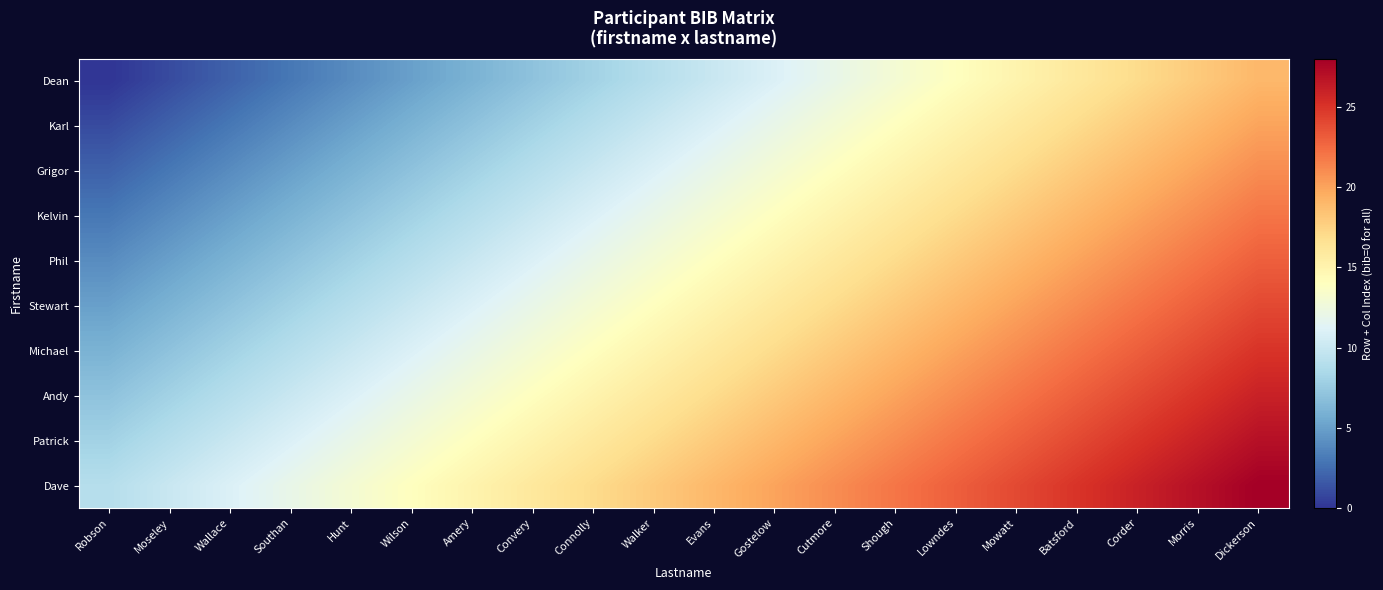

Reading left to right, what are all the values shown in this chart?

Dean: Robson=0	Moseley=1	Wallace=2	Southan=3	Hunt=4	Wilson=5	Amery=6	Convery=7	Connolly=8	Walker=9	Evans=10	Gostelow=11	Cutmore=12	Shough=13	Lowndes=14	Mowatt=15	Batsford=16	Corder=17	Morris=18	Dickerson=19
Karl: Robson=1	Moseley=2	Wallace=3	Southan=4	Hunt=5	Wilson=6	Amery=7	Convery=8	Connolly=9	Walker=10	Evans=11	Gostelow=12	Cutmore=13	Shough=14	Lowndes=15	Mowatt=16	Batsford=17	Corder=18	Morris=19	Dickerson=20
Grigor: Robson=2	Moseley=3	Wallace=4	Southan=5	Hunt=6	Wilson=7	Amery=8	Convery=9	Connolly=10	Walker=11	Evans=12	Gostelow=13	Cutmore=14	Shough=15	Lowndes=16	Mowatt=17	Batsford=18	Corder=19	Morris=20	Dickerson=21
Kelvin: Robson=3	Moseley=4	Wallace=5	Southan=6	Hunt=7	Wilson=8	Amery=9	Convery=10	Connolly=11	Walker=12	Evans=13	Gostelow=14	Cutmore=15	Shough=16	Lowndes=17	Mowatt=18	Batsford=19	Corder=20	Morris=21	Dickerson=22
Phil: Robson=4	Moseley=5	Wallace=6	Southan=7	Hunt=8	Wilson=9	Amery=10	Convery=11	Connolly=12	Walker=13	Evans=14	Gostelow=15	Cutmore=16	Shough=17	Lowndes=18	Mowatt=19	Batsford=20	Corder=21	Morris=22	Dickerson=23
Stewart: Robson=5	Moseley=6	Wallace=7	Southan=8	Hunt=9	Wilson=10	Amery=11	Convery=12	Connolly=13	Walker=14	Evans=15	Gostelow=16	Cutmore=17	Shough=18	Lowndes=19	Mowatt=20	Batsford=21	Corder=22	Morris=23	Dickerson=24
Michael: Robson=6	Moseley=7	Wallace=8	Southan=9	Hunt=10	Wilson=11	Amery=12	Convery=13	Connolly=14	Walker=15	Evans=16	Gostelow=17	Cutmore=18	Shough=19	Lowndes=20	Mowatt=21	Batsford=22	Corder=23	Morris=24	Dickerson=25
Andy: Robson=7	Moseley=8	Wallace=9	Southan=10	Hunt=11	Wilson=12	Amery=13	Convery=14	Connolly=15	Walker=16	Evans=17	Gostelow=18	Cutmore=19	Shough=20	Lowndes=21	Mowatt=22	Batsford=23	Corder=24	Morris=25	Dickerson=26
Patrick: Robson=8	Moseley=9	Wallace=10	Southan=11	Hunt=12	Wilson=13	Amery=14	Convery=15	Connolly=16	Walker=17	Evans=18	Gostelow=19	Cutmore=20	Shough=21	Lowndes=22	Mowatt=23	Batsford=24	Corder=25	Morris=26	Dickerson=27
Dave: Robson=9	Moseley=10	Wallace=11	Southan=12	Hunt=13	Wilson=14	Amery=15	Convery=16	Connolly=17	Walker=18	Evans=19	Gostelow=20	Cutmore=21	Shough=22	Lowndes=23	Mowatt=24	Batsford=25	Corder=26	Morris=27	Dickerson=28